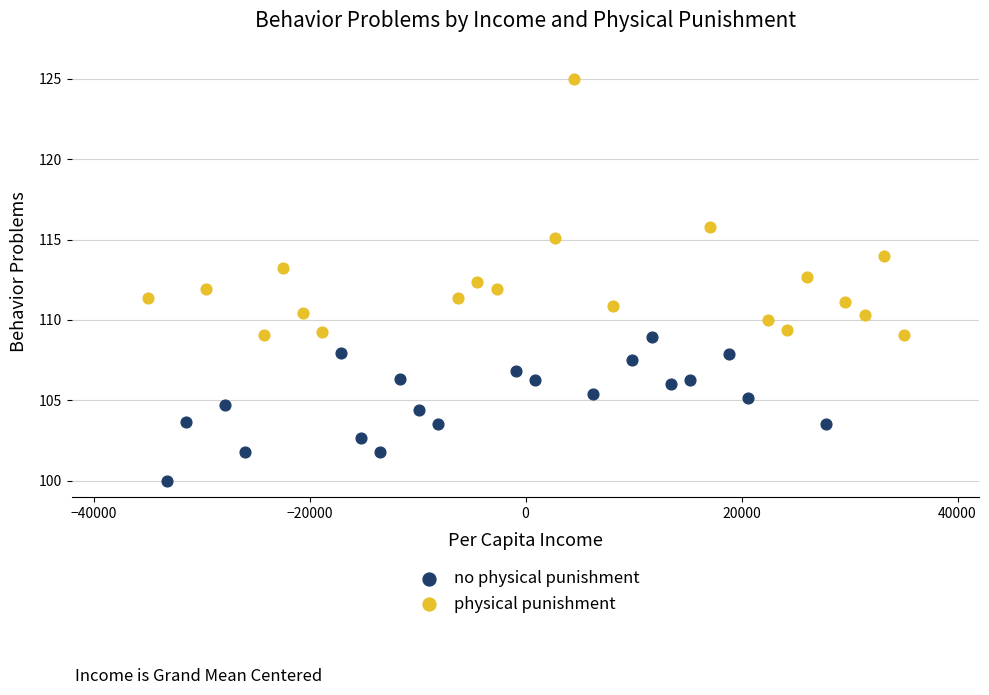

Which series has the largest Y range (max minus min)?

physical punishment